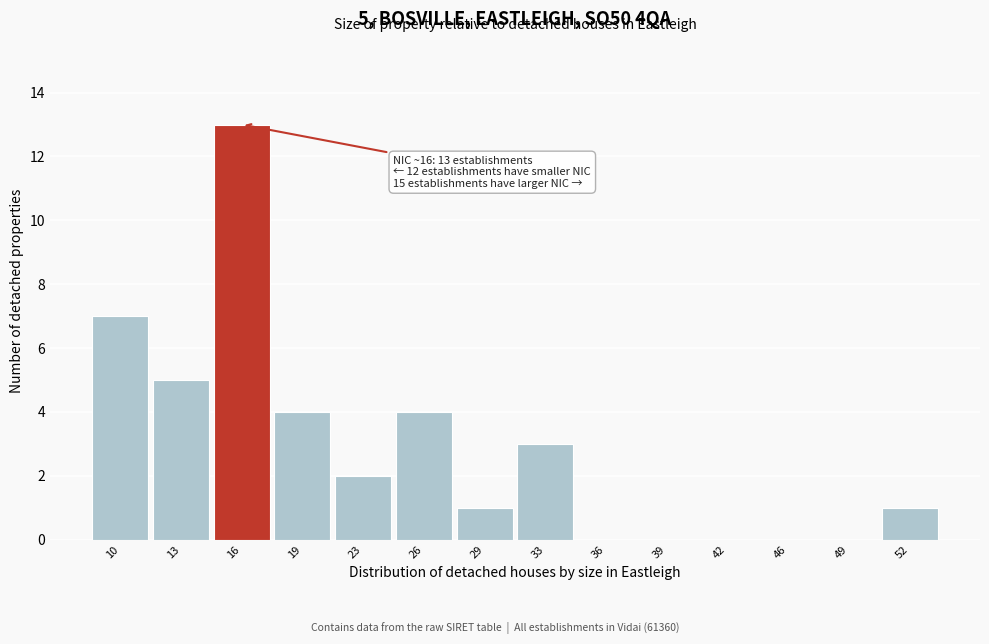

Reading left to right, extract all data points from this chart.

10=7	13=5	16=13	19=4	23=2	26=4	29=1	33=3	36=0	39=0	42=0	46=0	49=0	52=1